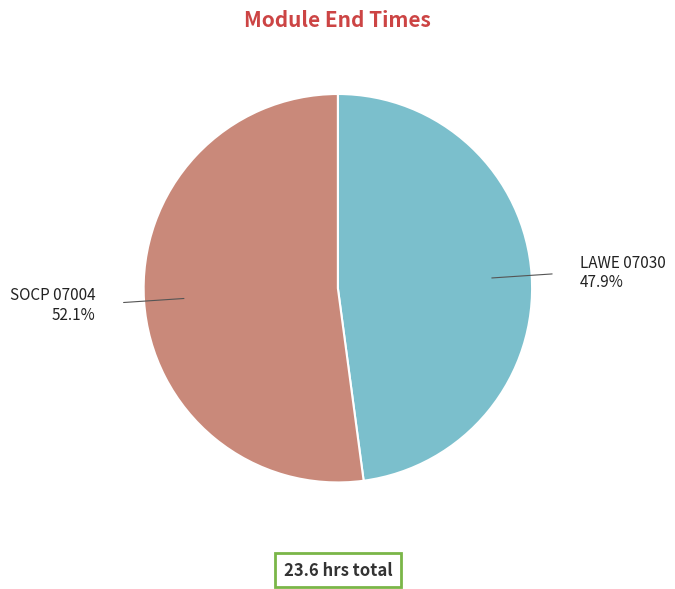

Count the number of slices in the pie.

2